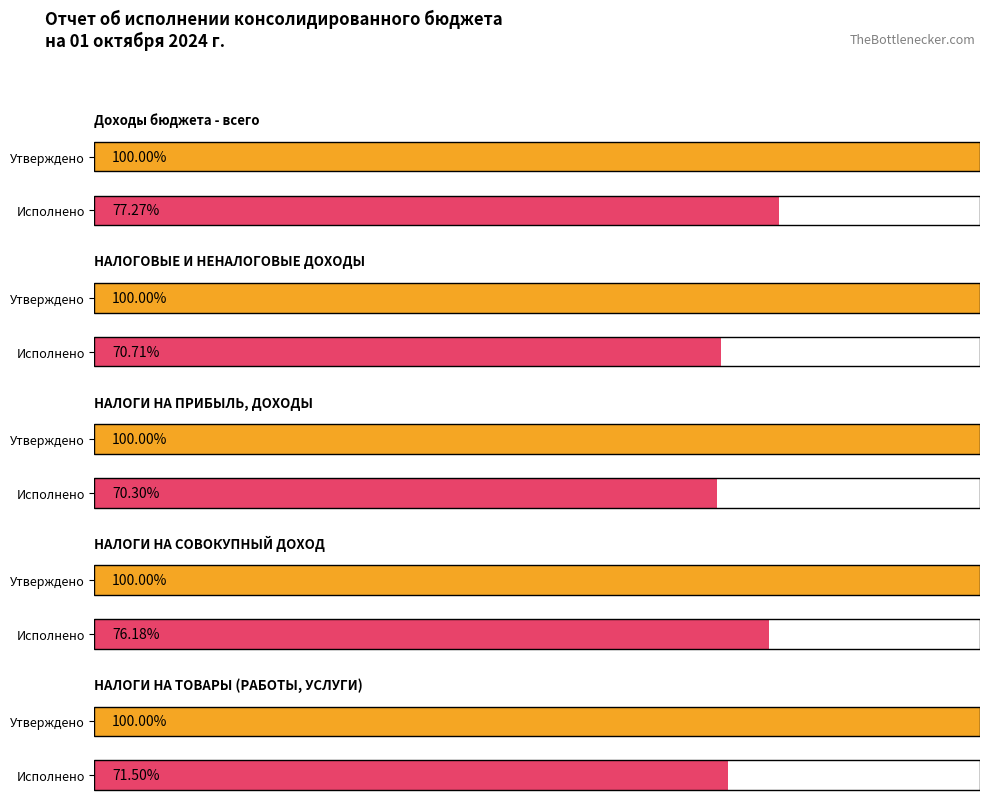

How many bars are there in each group?

2